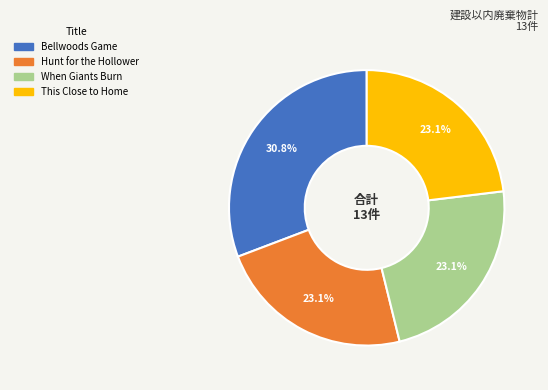

What is the largest slice in the pie chart?

Bellwoods Game